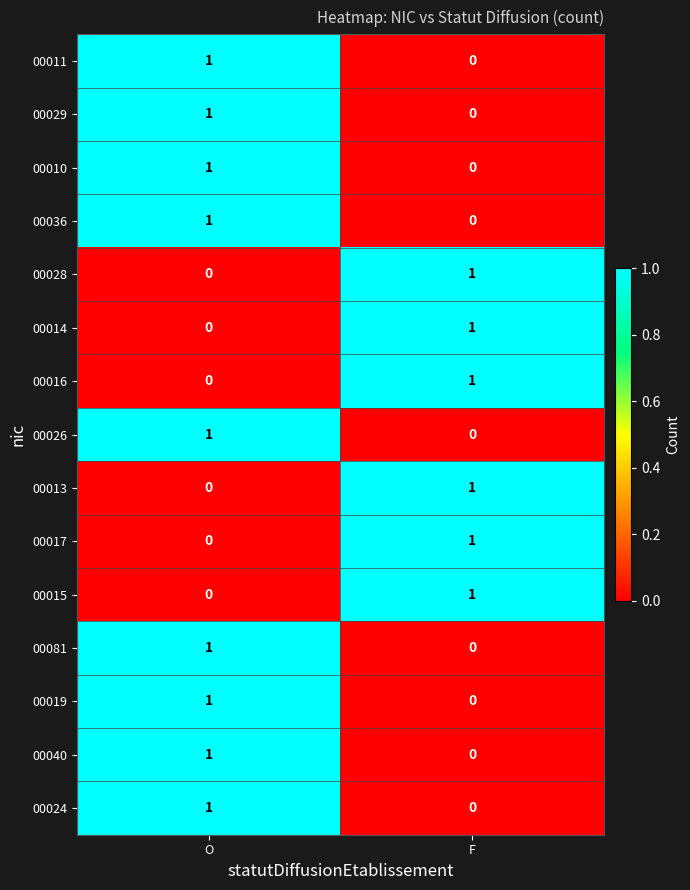

Is it true that 00024 equals -1 at F?

False